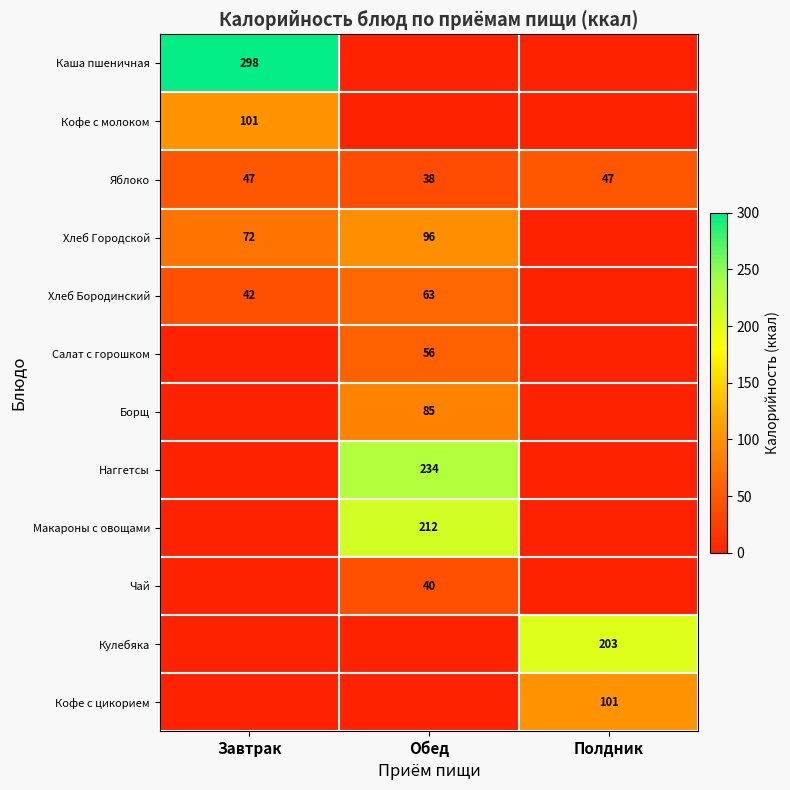

Which label corresponds to the smallest value in the chart?

Обед